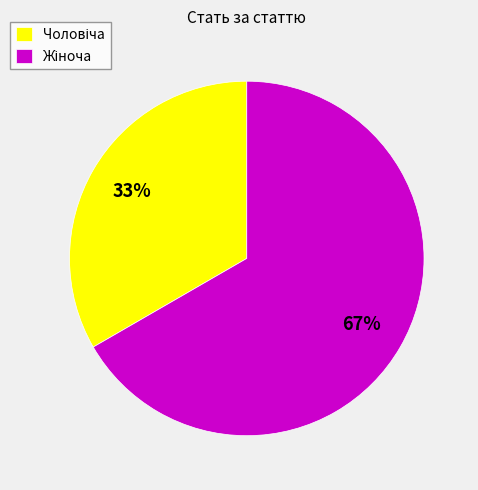

To the nearest percent, what is the average slice percentage?

50%